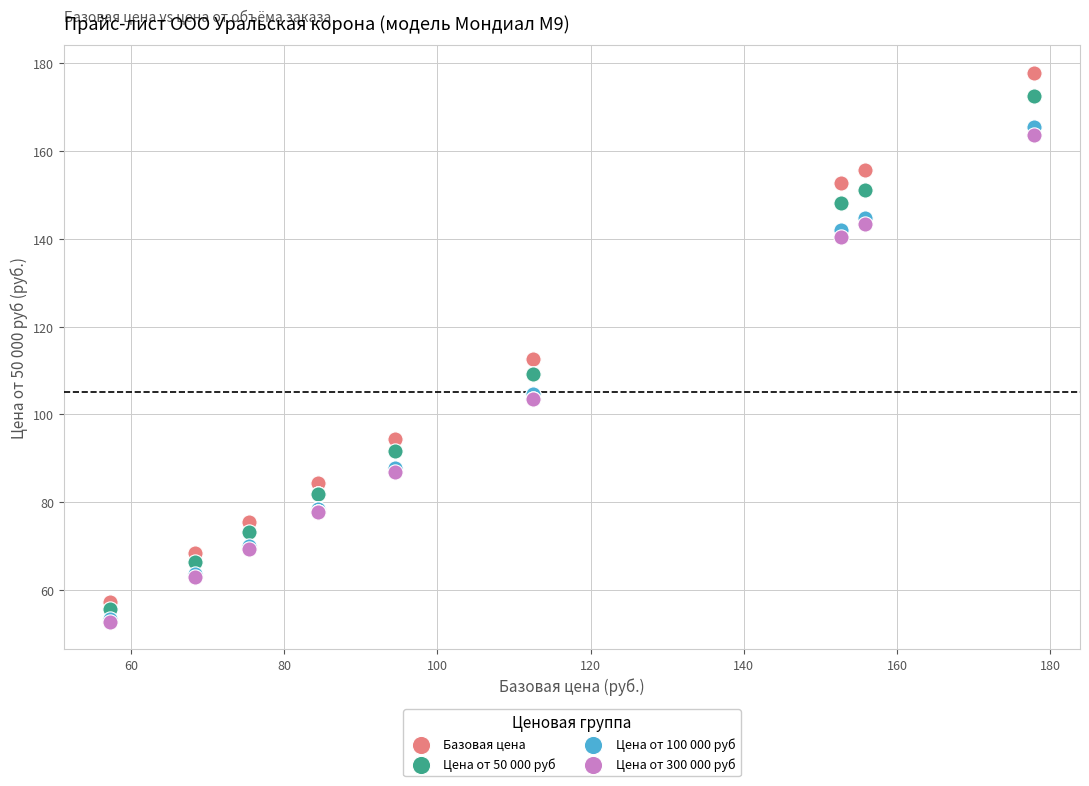

Which series reaches the maximum Y coordinate?

Базовая цена